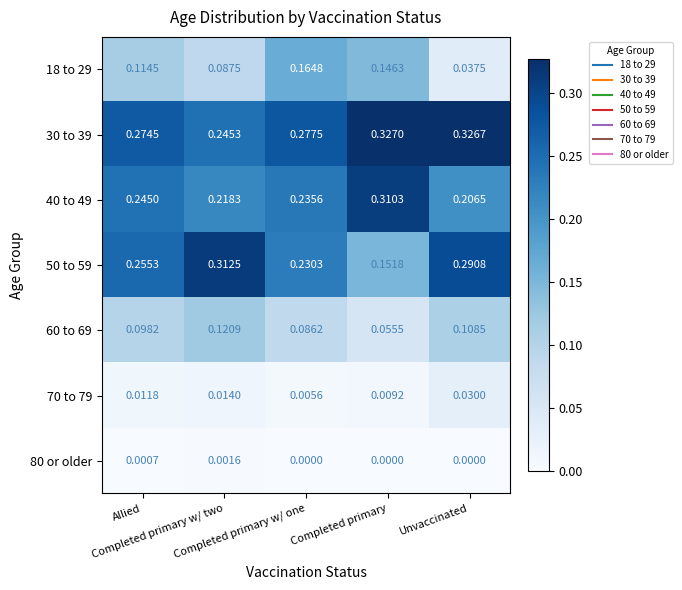

How many series are shown in this chart?

7